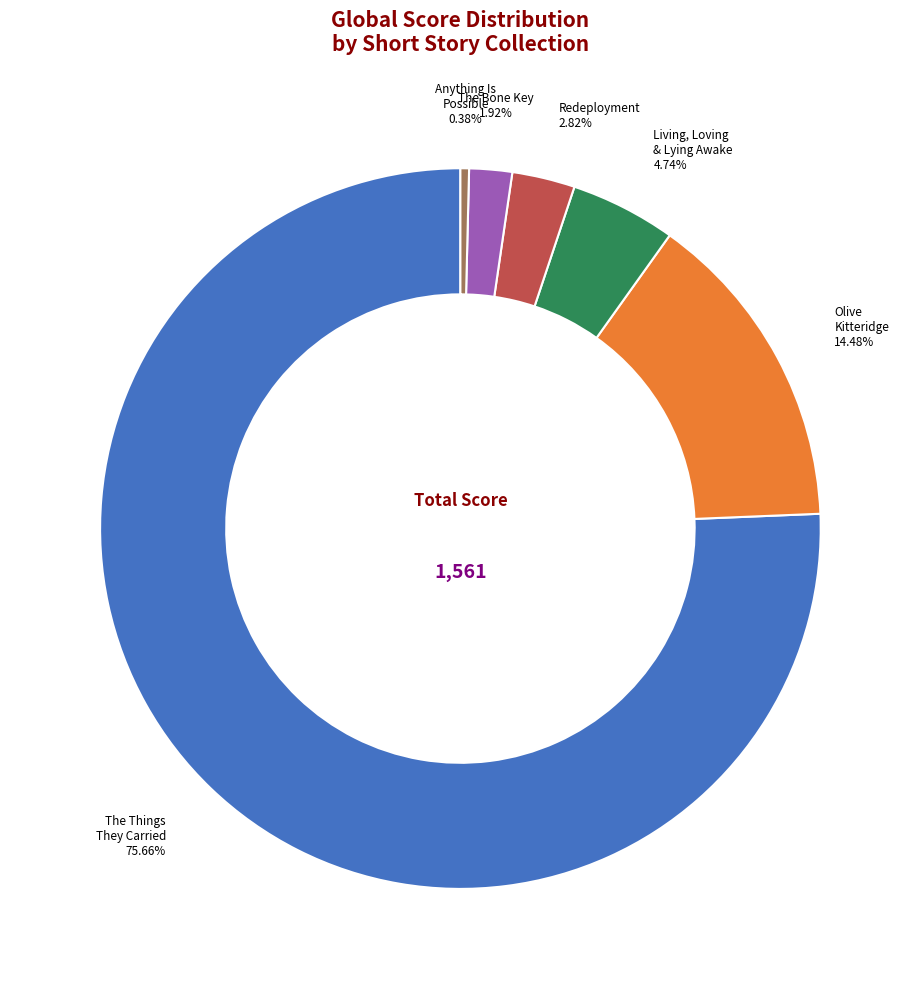

Is there any slice that represents more than half of the pie?

Yes